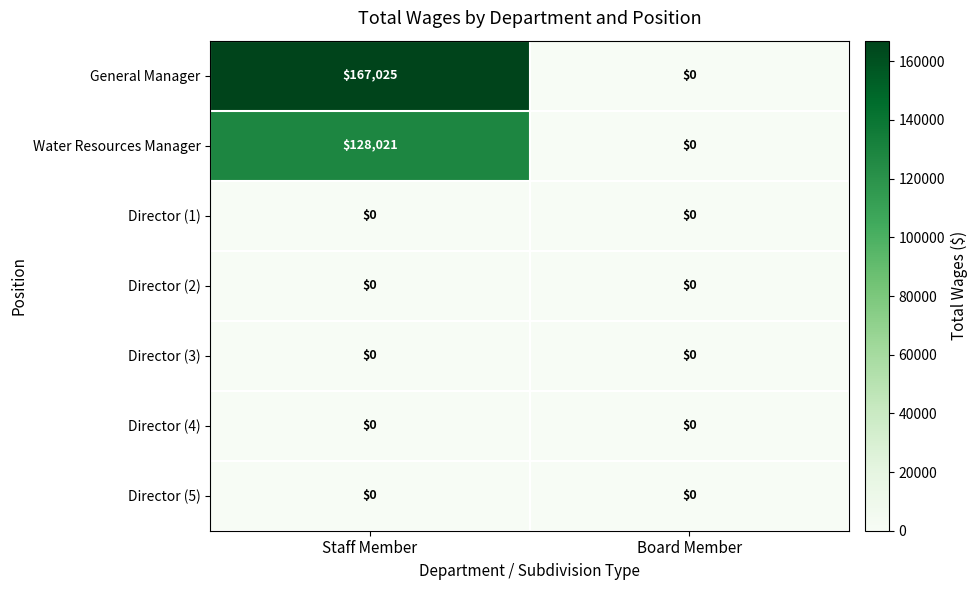

At how many categories does at least one series exceed 40888?

1